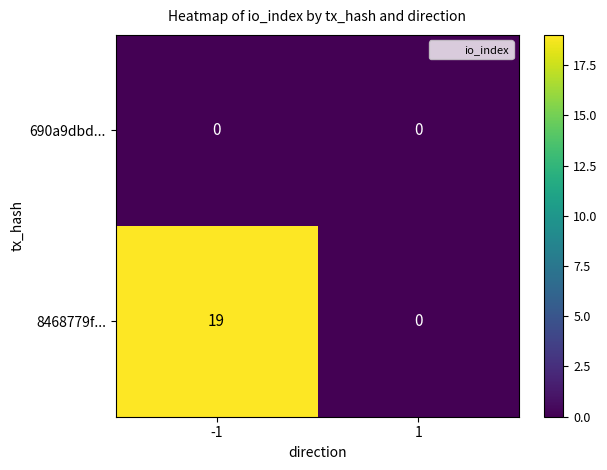

Which series changed the most between -1 and 1?

8468779f...